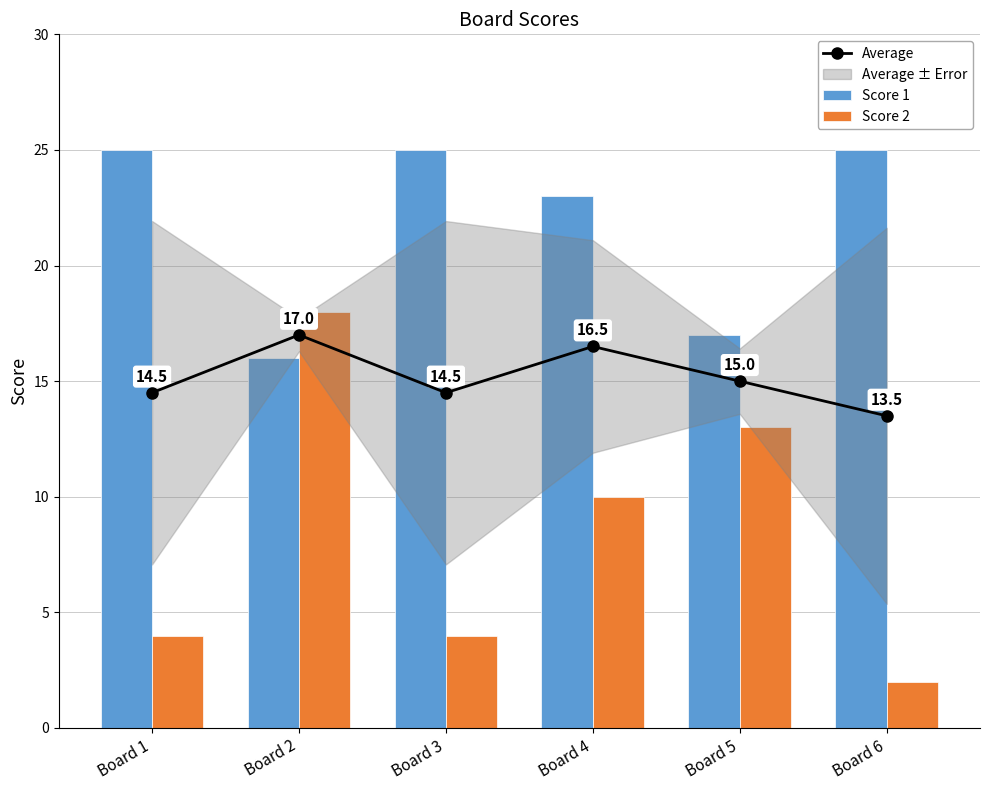

At which category is the sum across all series the highest?

Board 2